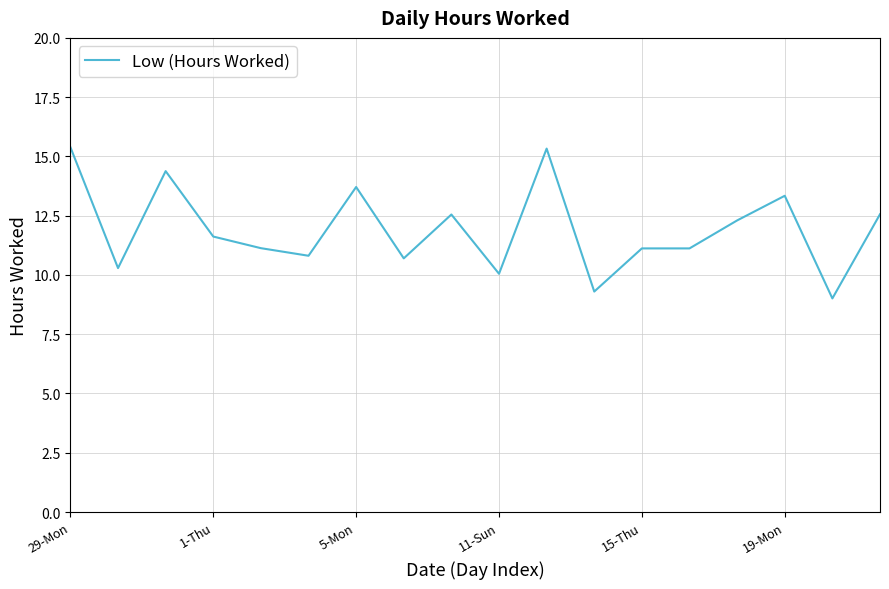

What is the greatest value displayed?

15.4